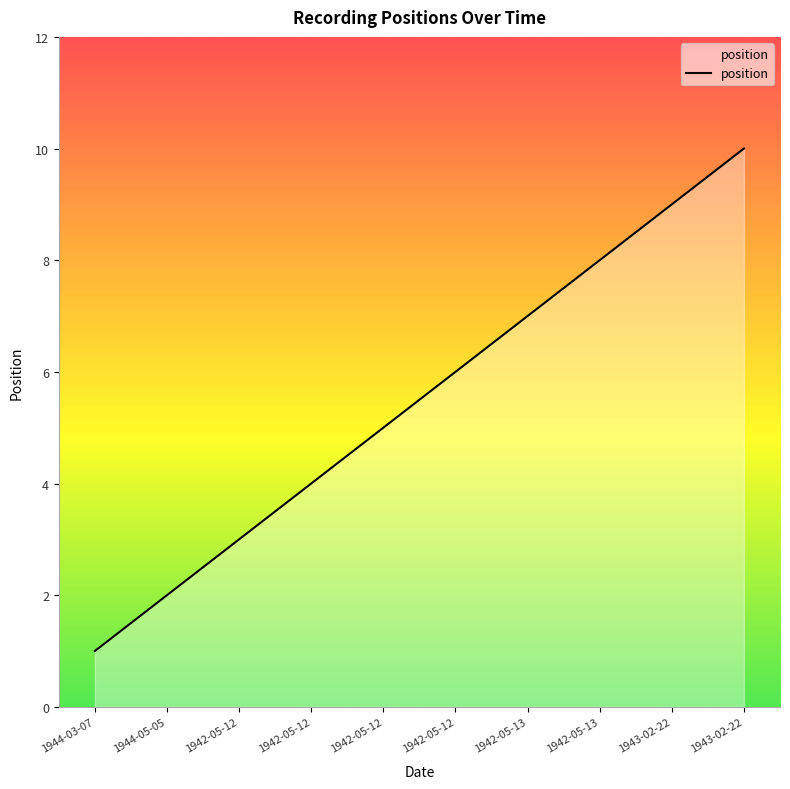

What is the difference between the values at 1942-05-13 and 1942-05-13?

1